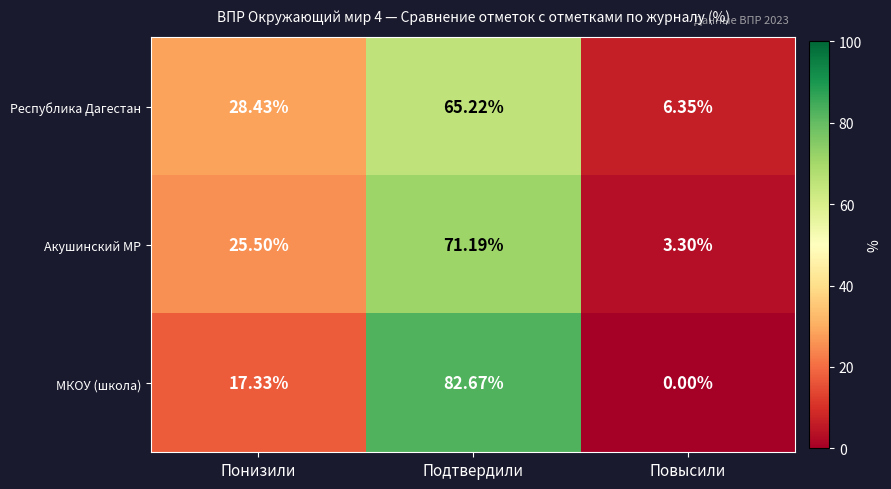

At which category is the sum across all series the highest?

Подтвердили